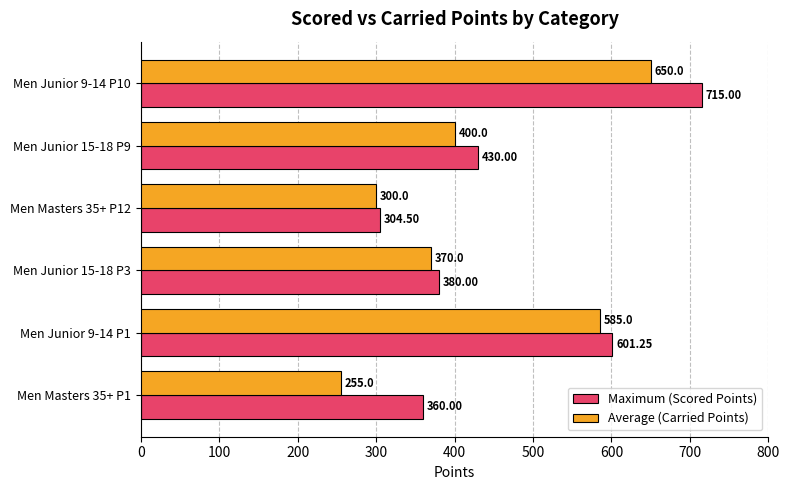

At which category is the sum across all series the highest?

Men Junior 9-14 P10